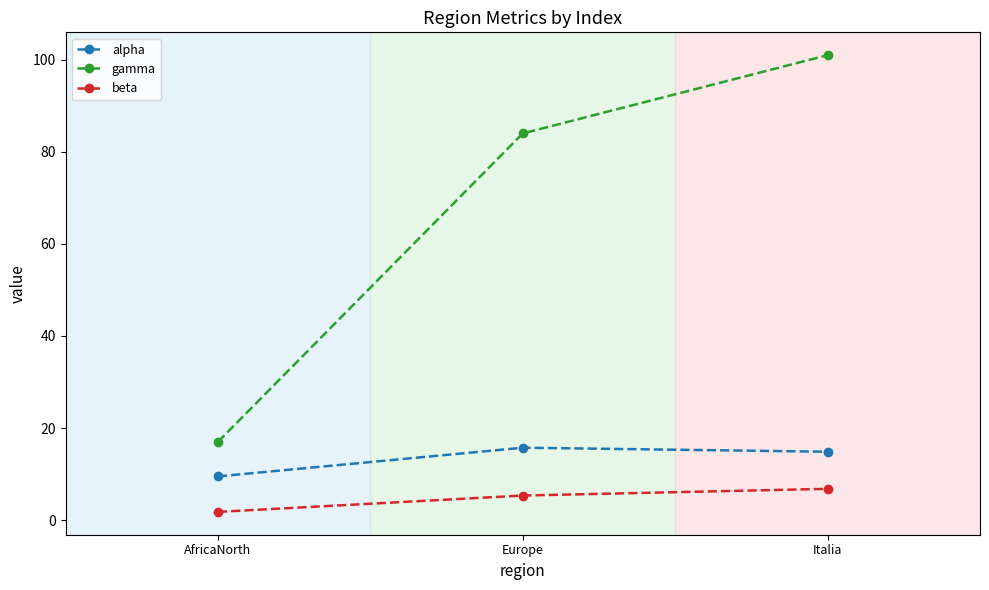

Between AfricaNorth and Europe, which series saw the biggest shift?

gamma